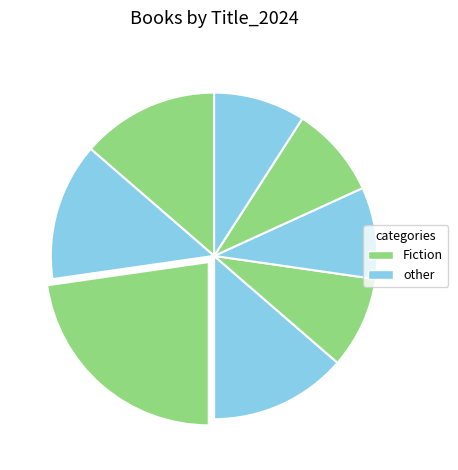

To the nearest percent, what is the average slice percentage?

12%